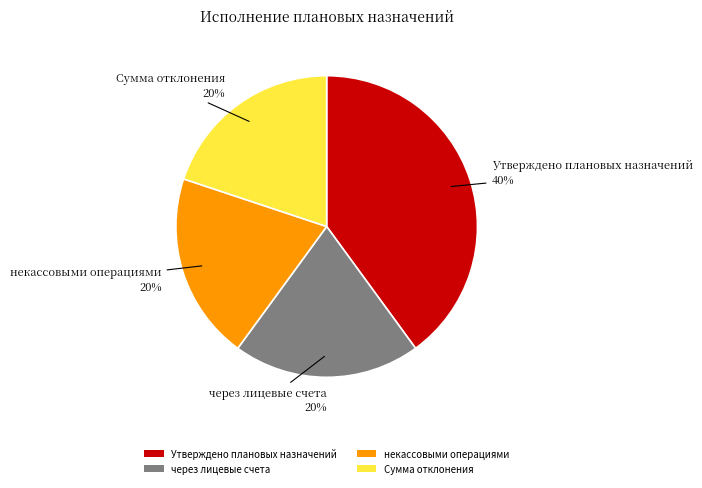

To the nearest percent, what is the difference between the largest and smallest slice percentages?

20%